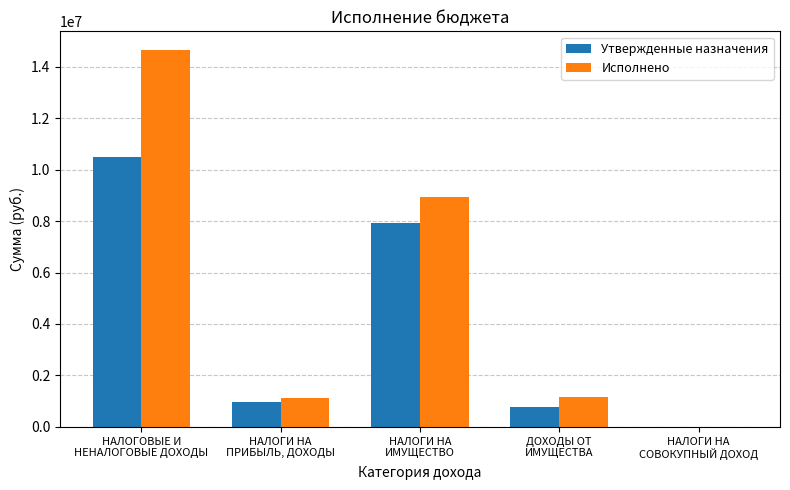

What is the sum of all Утвержденные назначения values?

20202386.0